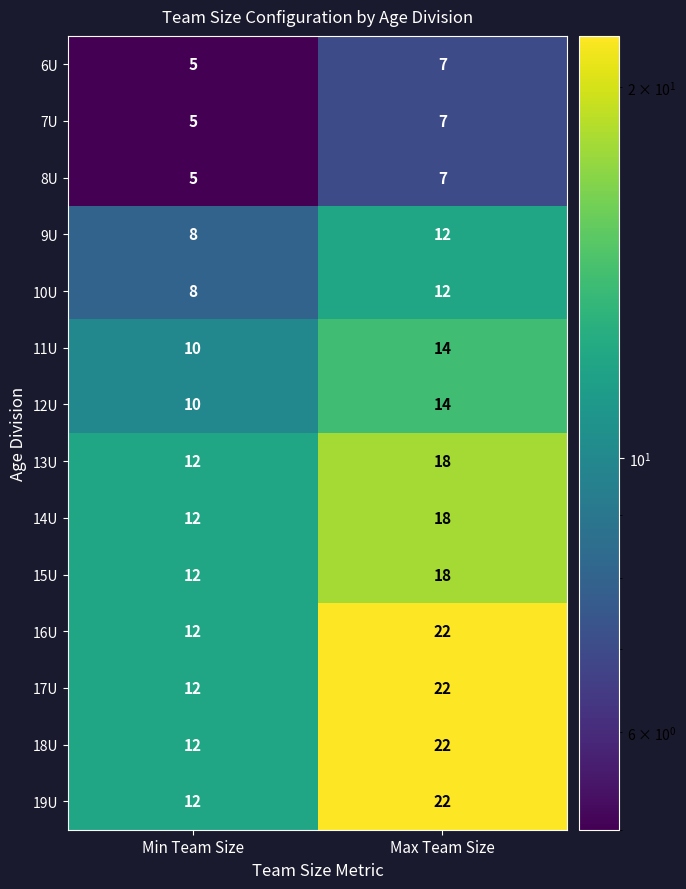

Reading left to right, list all the values displayed in this chart.

6U: 5	7
7U: 5	7
8U: 5	7
9U: 8	12
10U: 8	12
11U: 10	14
12U: 10	14
13U: 12	18
14U: 12	18
15U: 12	18
16U: 12	22
17U: 12	22
18U: 12	22
19U: 12	22